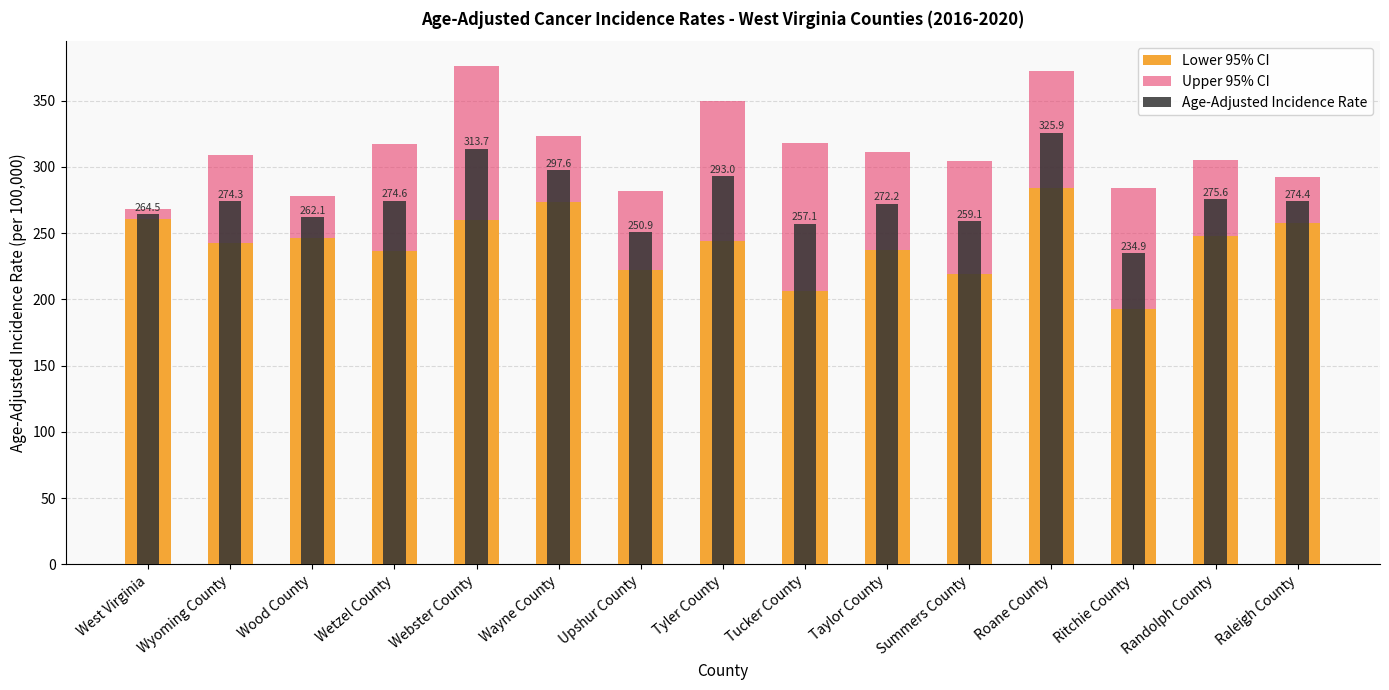

Which series has the widest spread of values?

Upper 95% CI